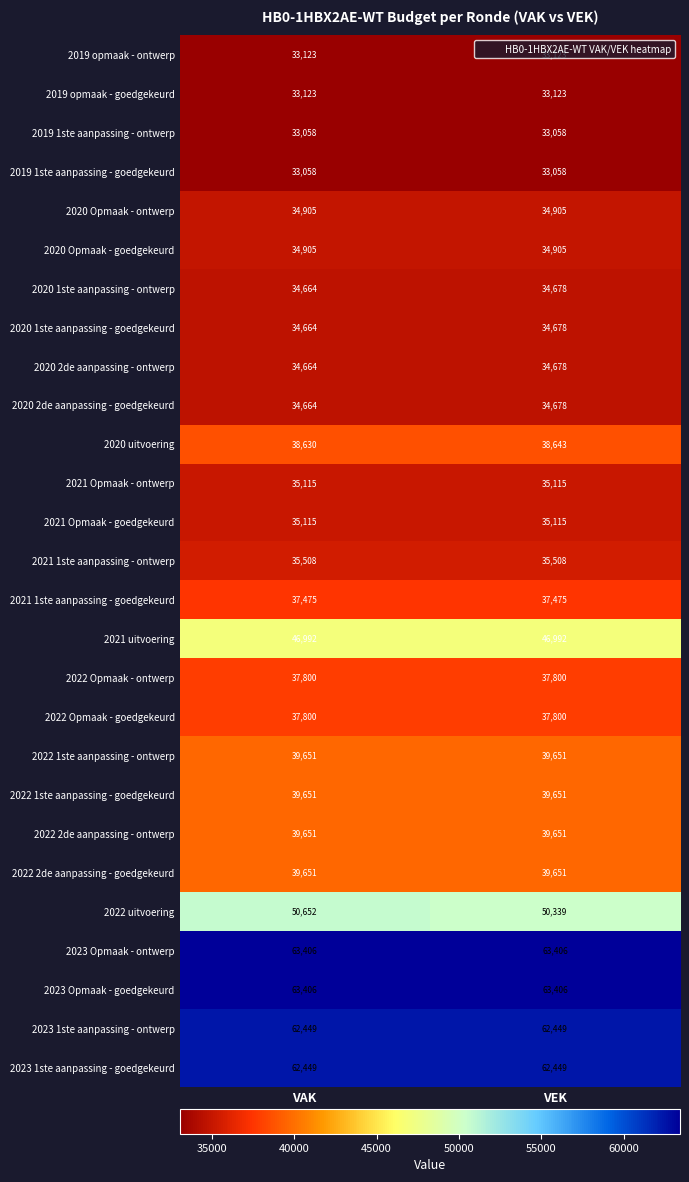

Is the value of 2020 2de aanpassing - goedgekeurd at VAK greater than the value of 2021 Opmaak - goedgekeurd at VAK?

No